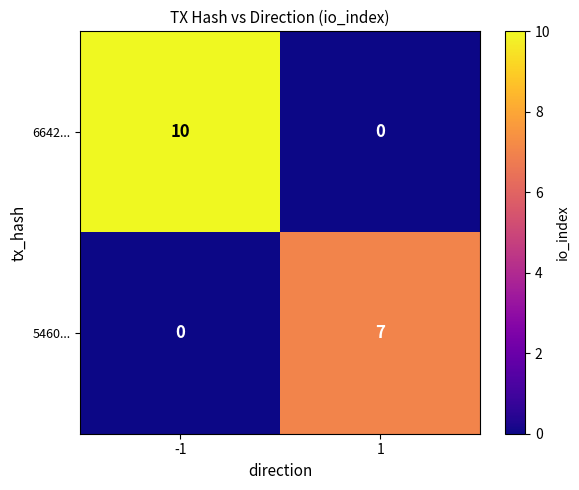

The 6642... series shows 14 at -1. True or false?

False